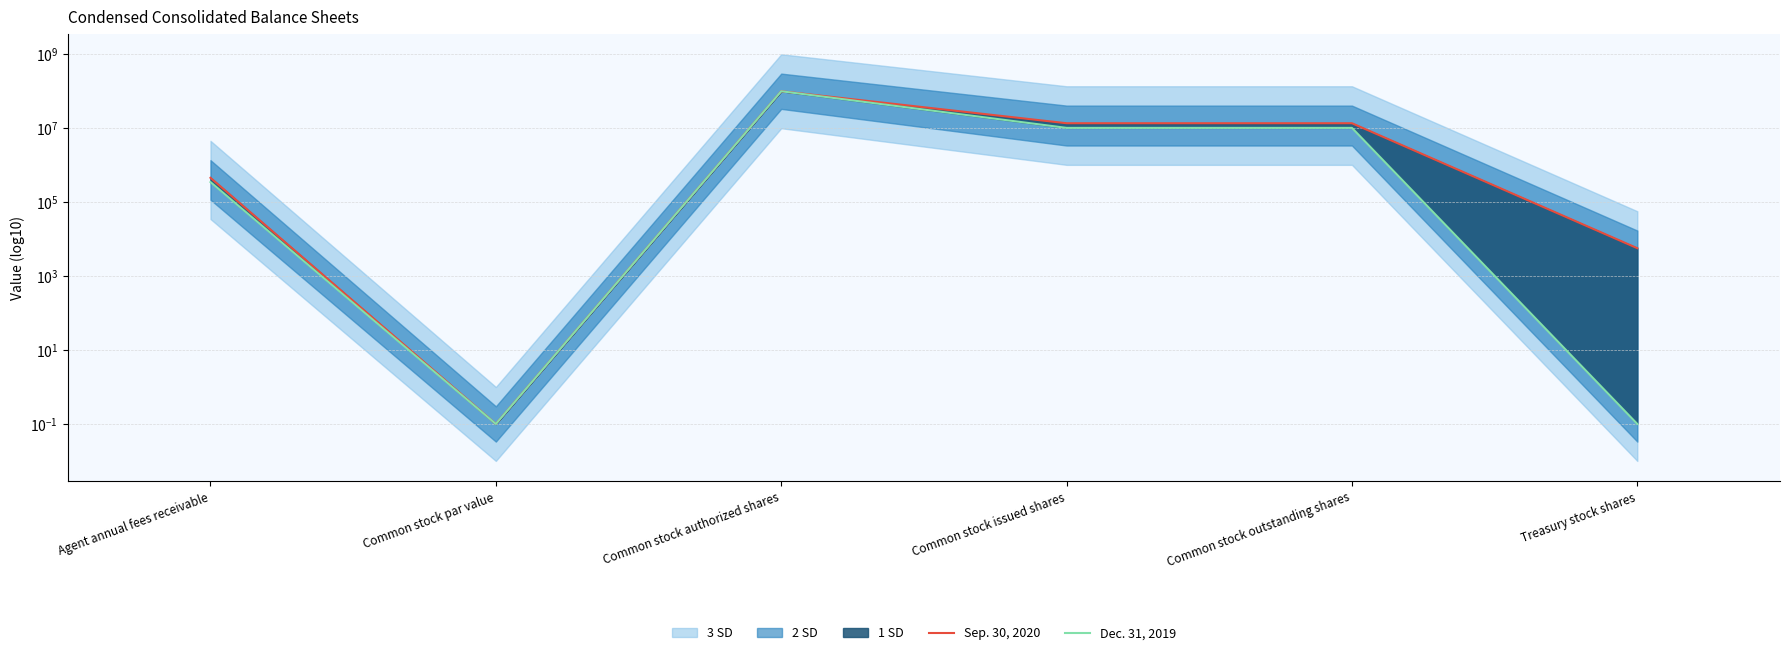

How many lines are shown in the chart?

2